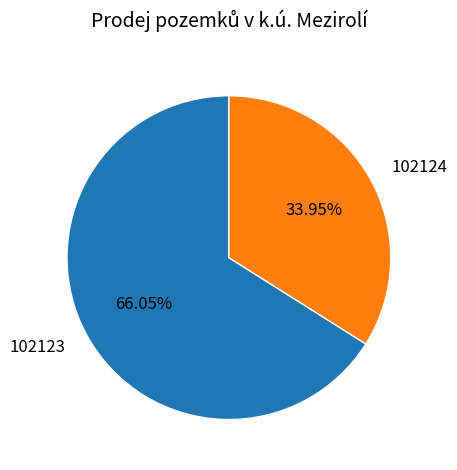

Which category has the biggest portion of the pie?

102123